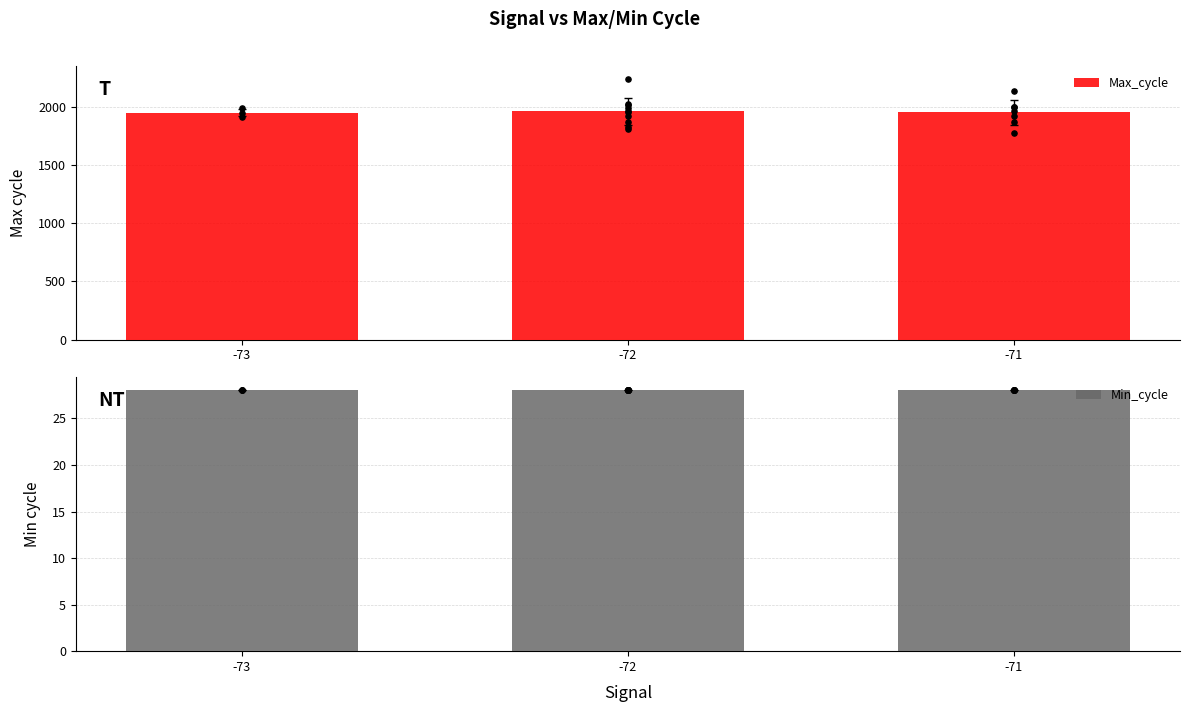

What is the total value across all series at -72?

1986.3